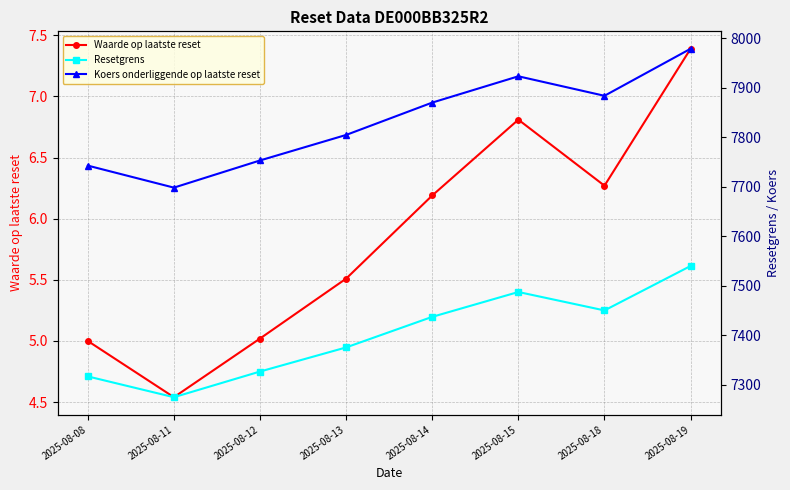

What is the sum of the Waarde op laatste reset values at 2025-08-14 and 2025-08-11?

10.7